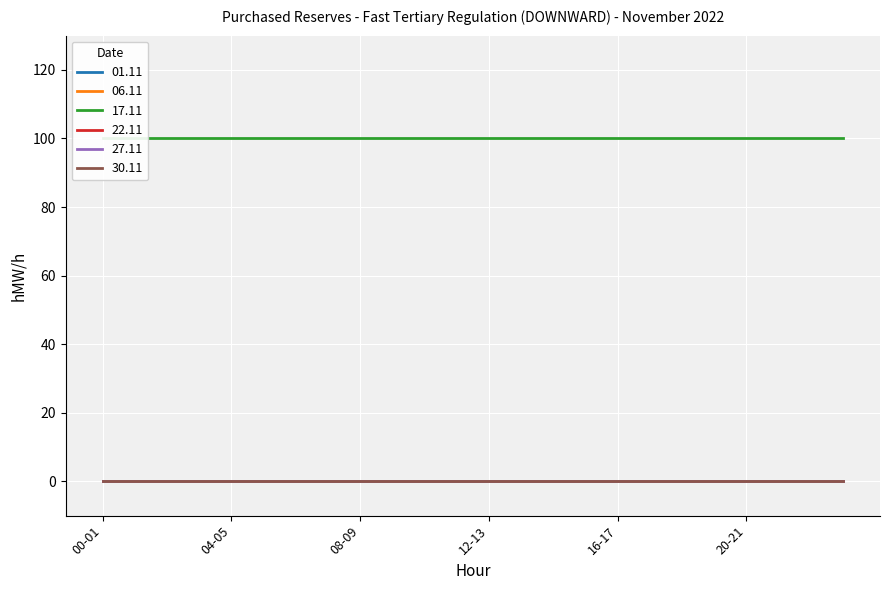

What is the greatest value displayed?

100